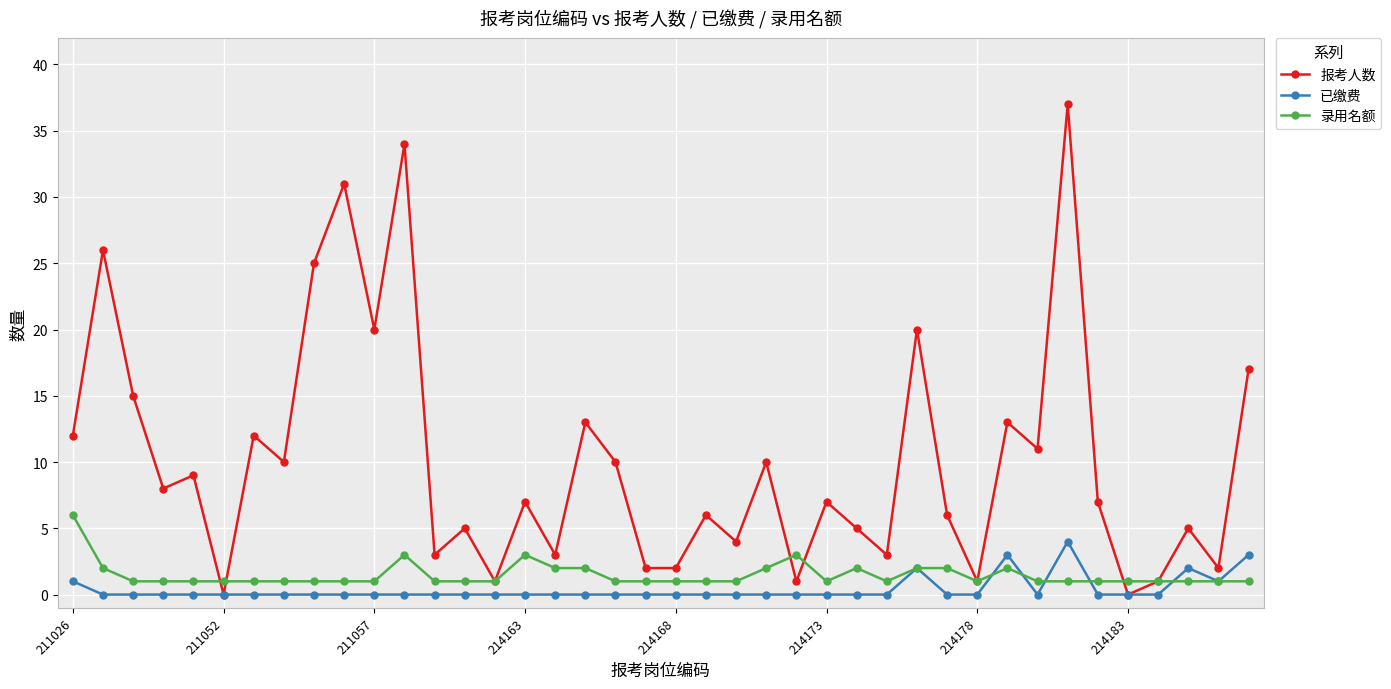

Which series has the widest spread of values?

报考人数